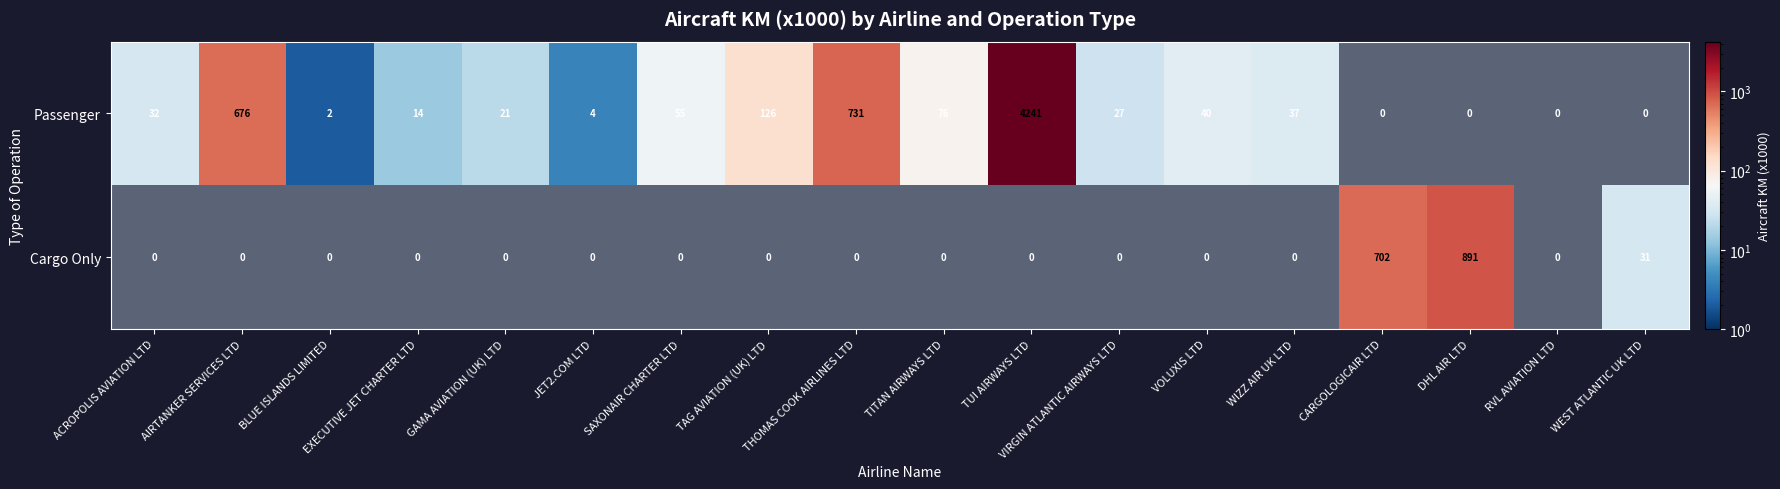

What is the spread (max minus min) of values at TITAN AIRWAYS LTD?

76